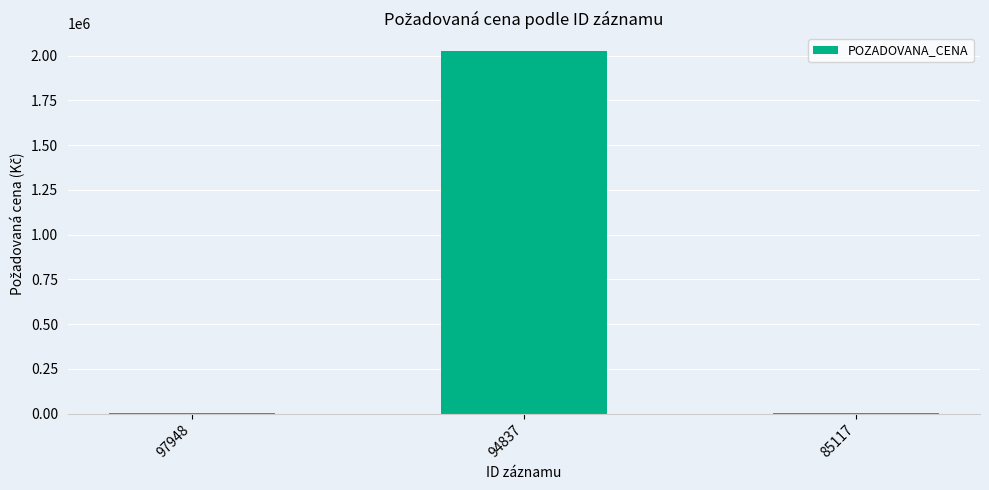

What is the average value?

677467